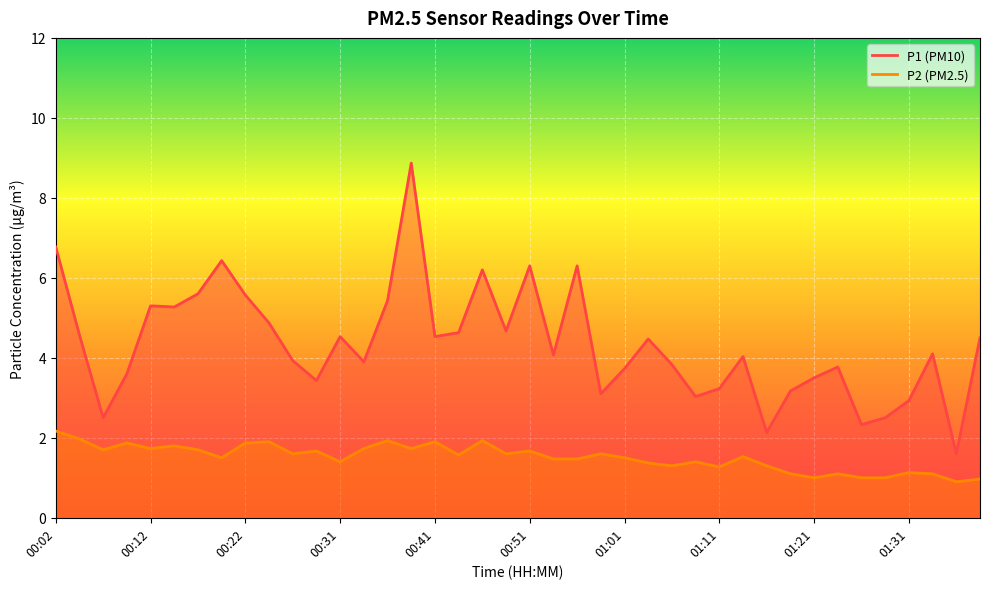

Where does the P2 series first go above 1?

00:02